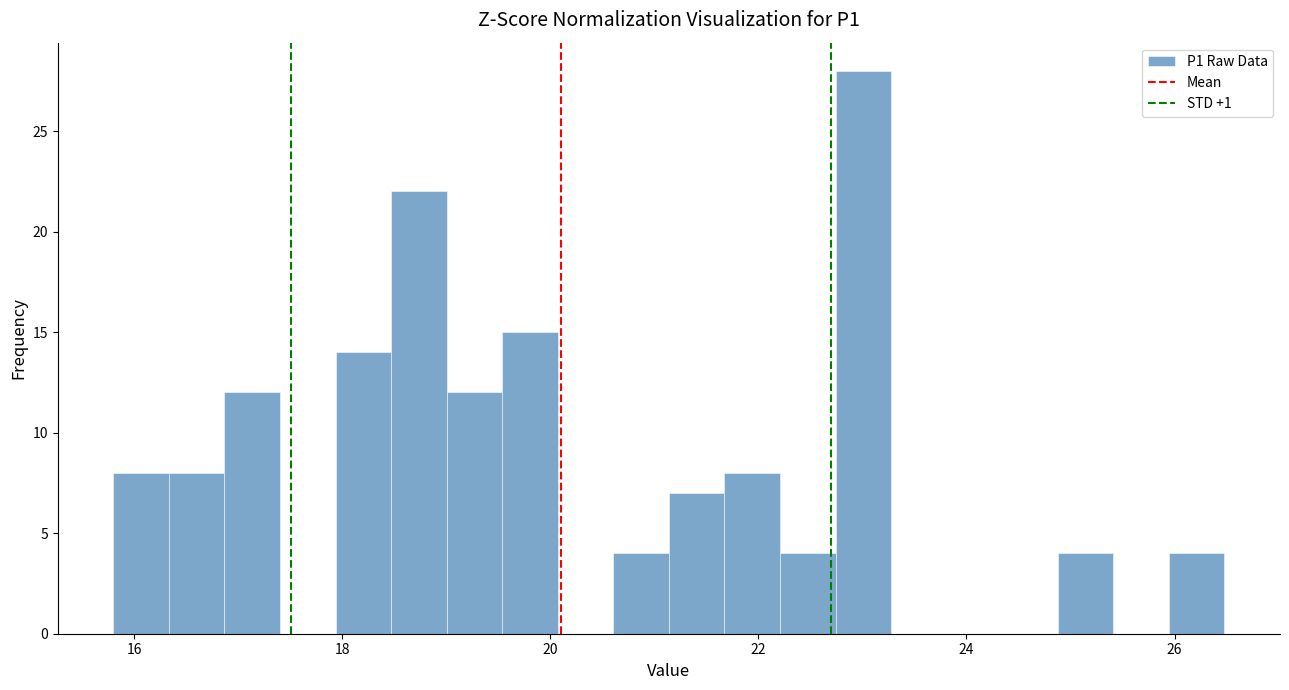

Read against the x-axis, roughly where is the centre of the tallest bar?

23.0